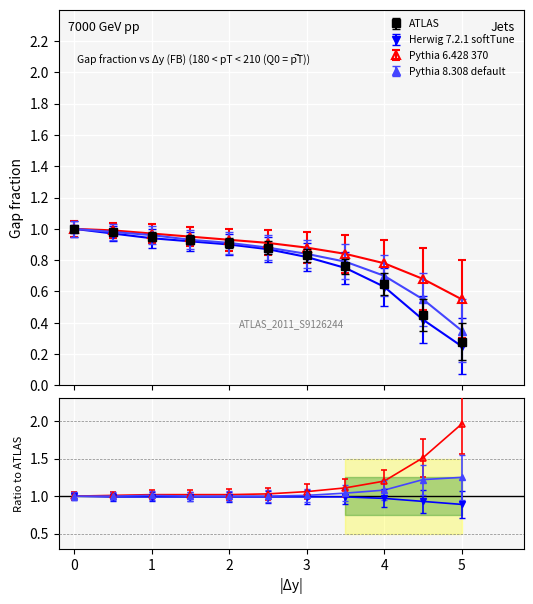

True or false: Pythia 8.308 default has more than 0 points higher than both neighbors.

False